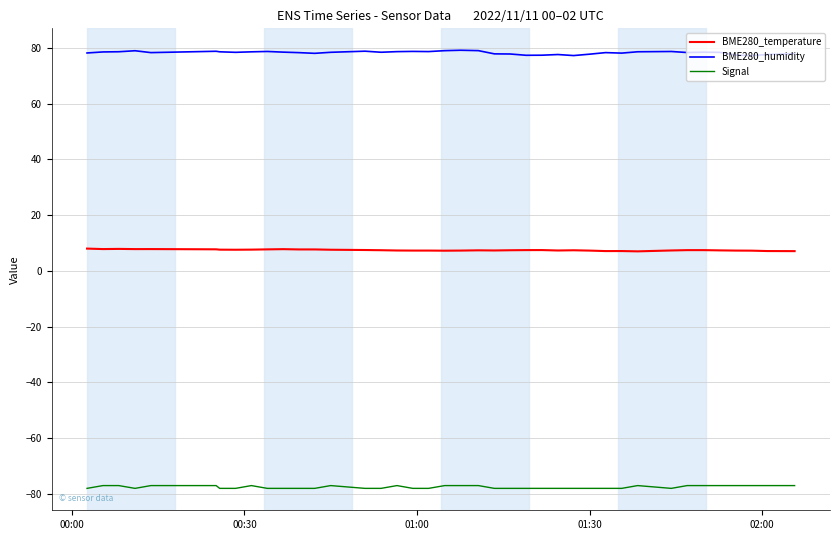

Which series has the largest range (max minus min)?

BME280_humidity